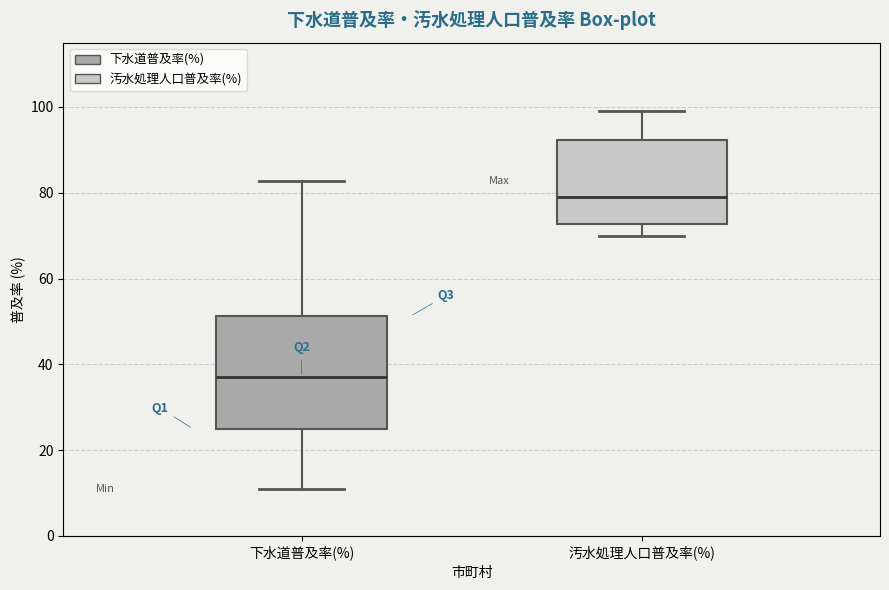

Comparing the boxes themselves (not the whiskers), which one is the tallest?

下水道普及率(%)